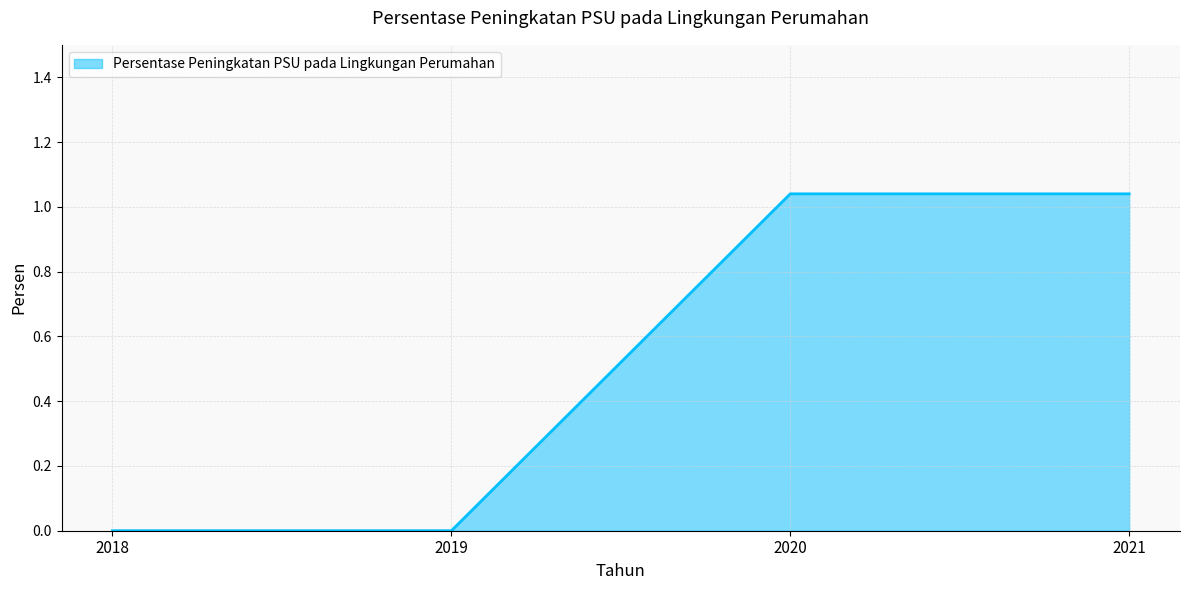

At which label does the data first exceed 1?

2020